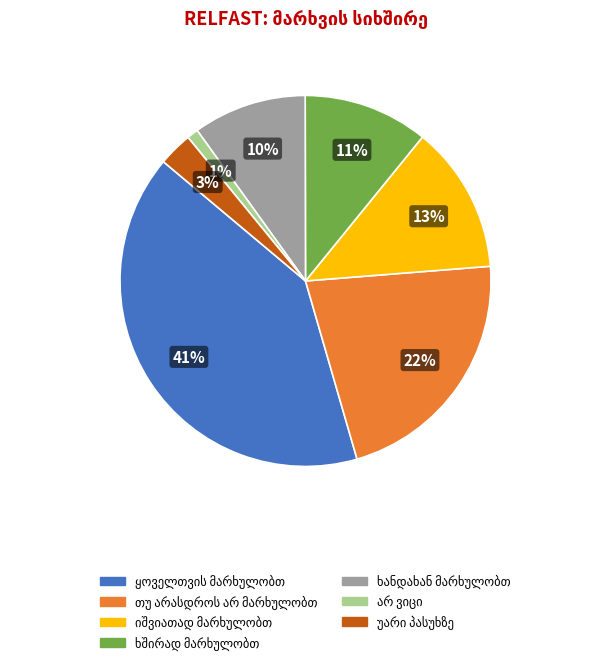

To the nearest percent, what is the average slice percentage?

14%